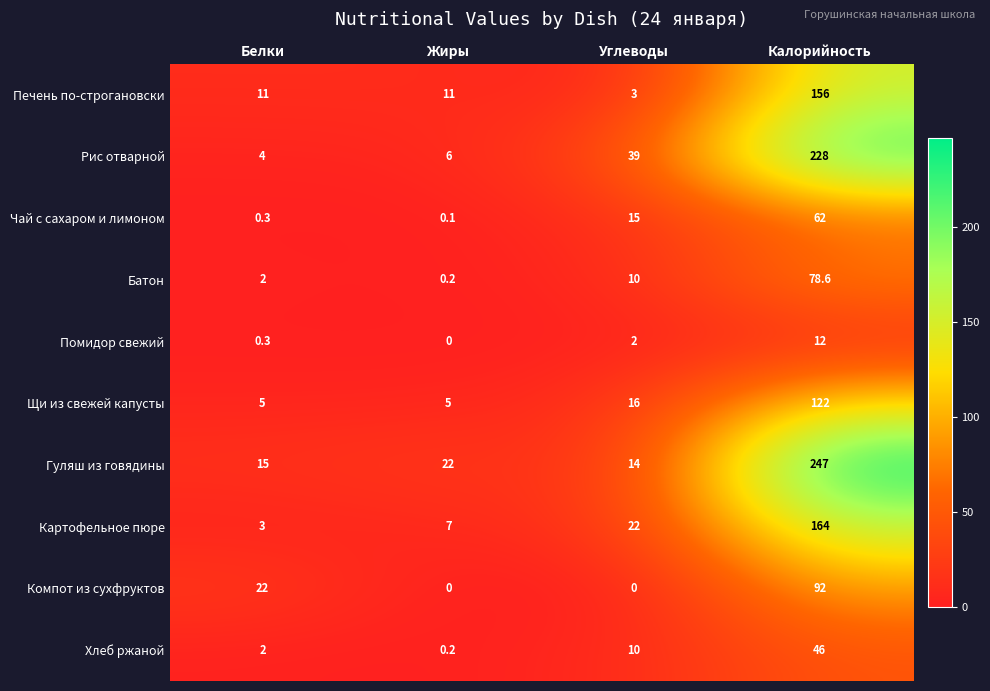

Count the number of categories in the chart.

4